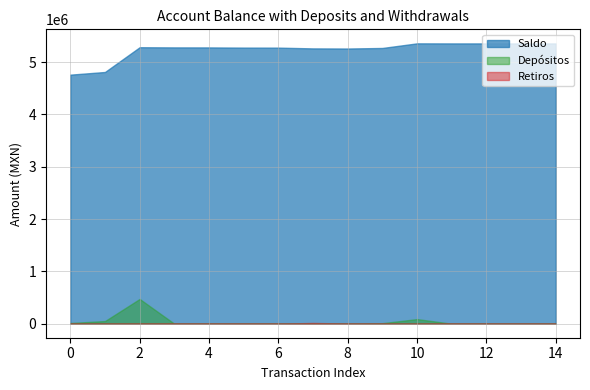

Rank the categories by value from lowest to highest.

0, 1, 8, 7, 9, 6, 5, 4, 3, 2, 14, 13, 12, 11, 10